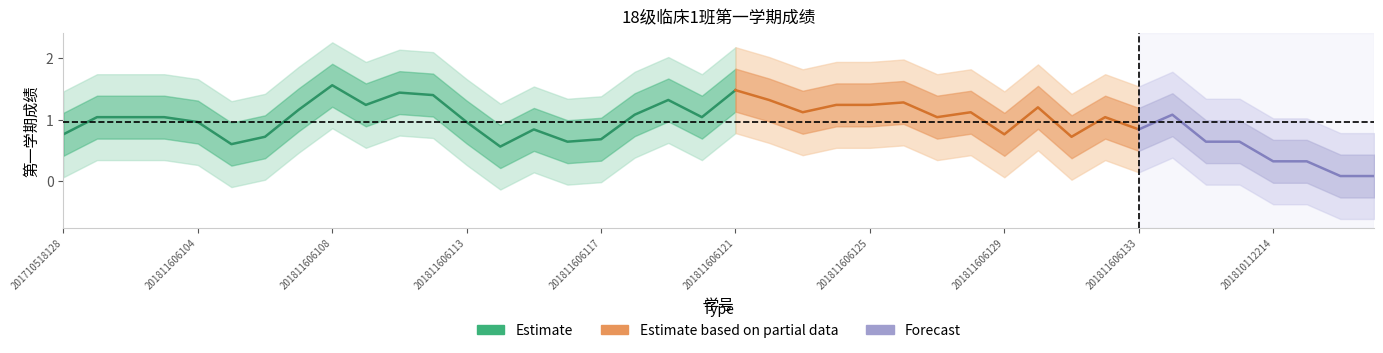

True or false: there are more than 2 points higher than both neighbors.

True